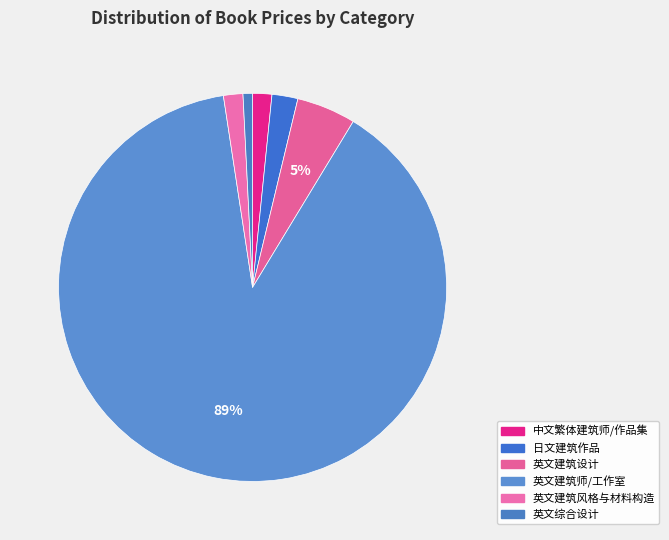

How many segments does this pie chart have?

6